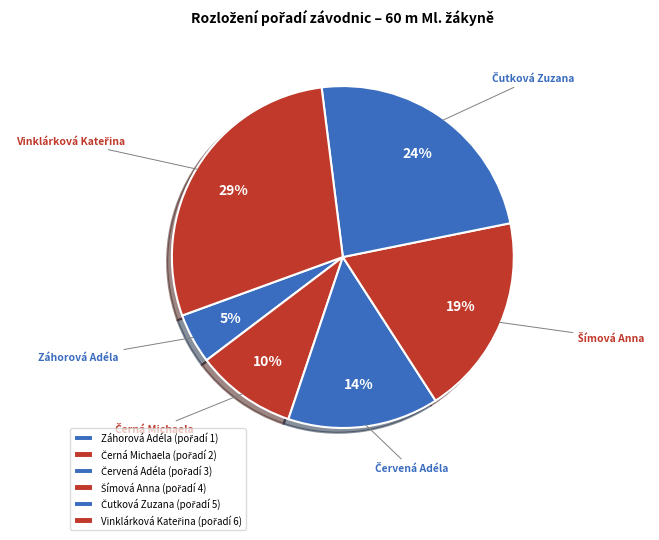

The Záhorová Adéla slice represents 5% of the pie. True or false?

True